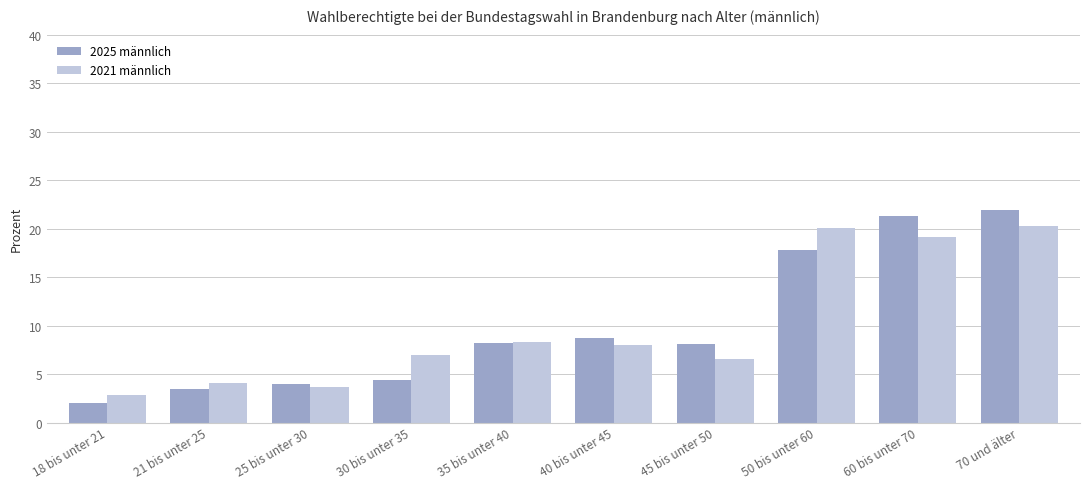

How many data points in 2021 männlich are less than 8?

5